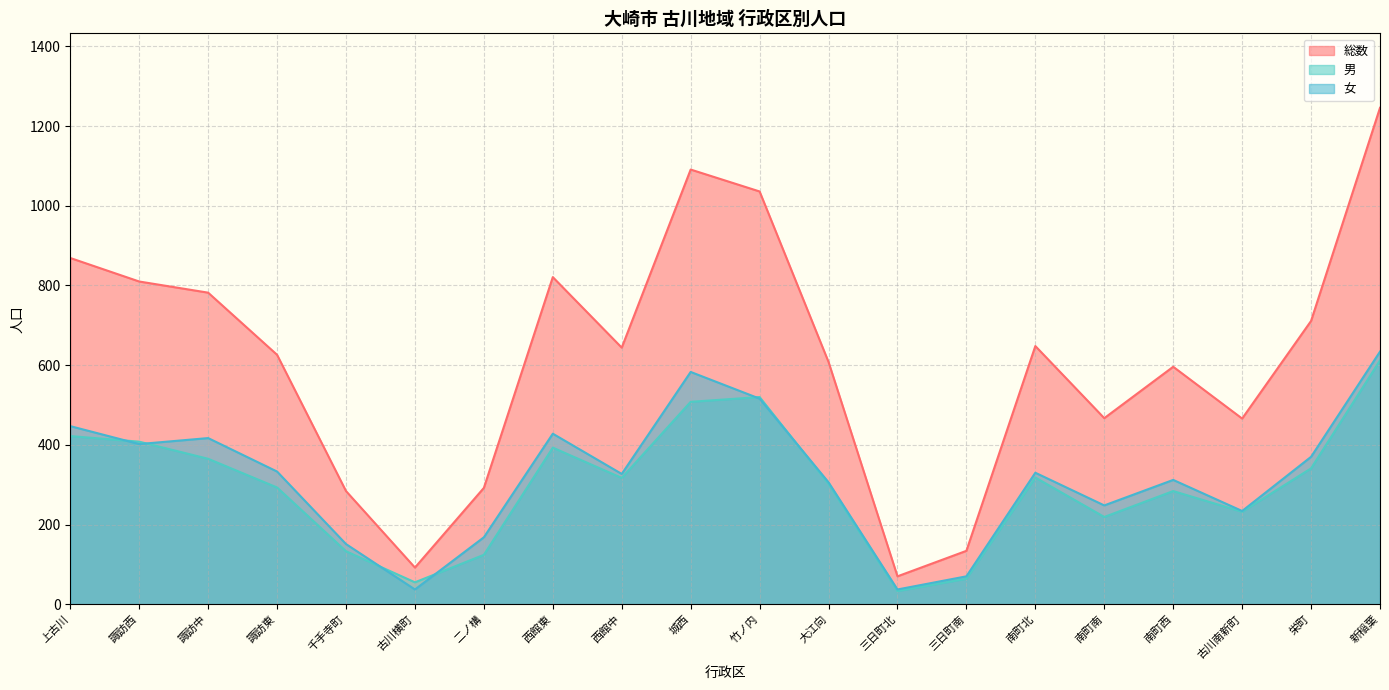

Rank the series by their maximum value, from highest to lowest.

総数, 女, 男